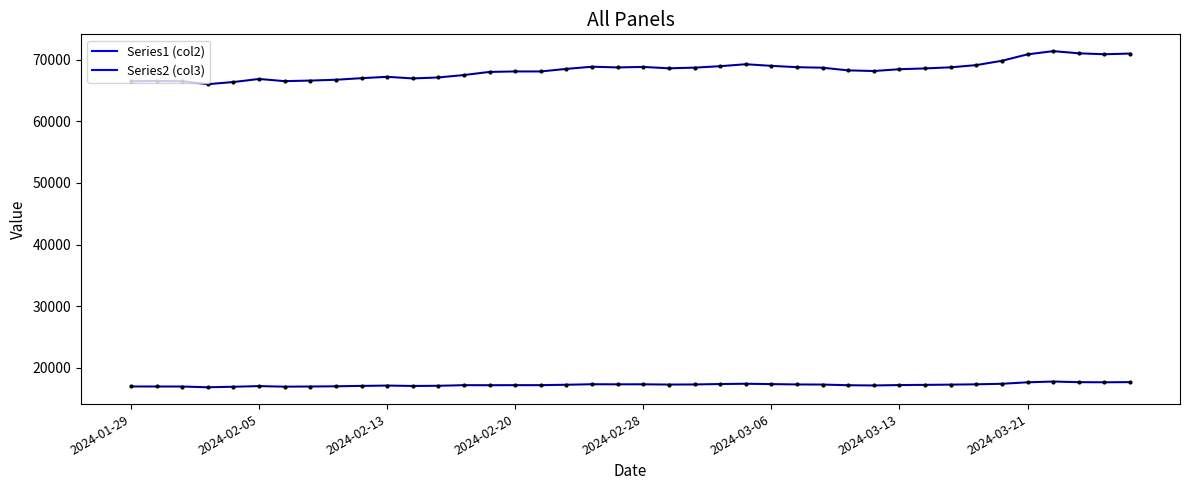

How many lines are shown in the chart?

2